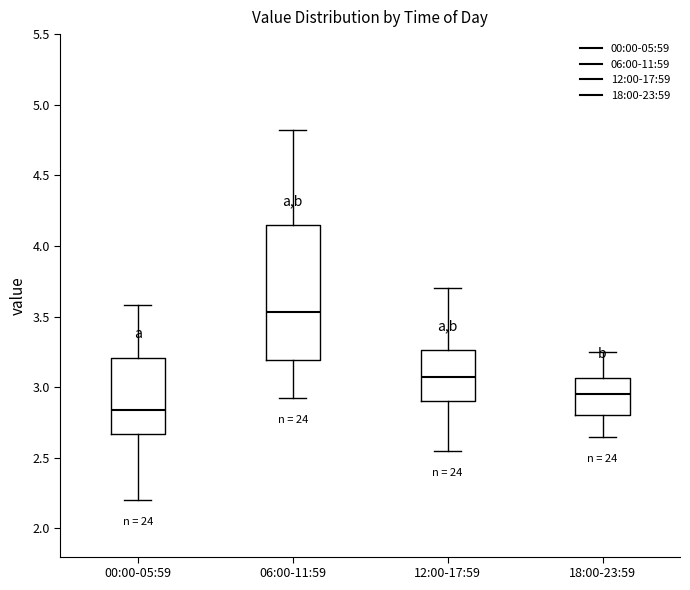

Which box is the tallest, from its lower edge to its upper edge?

06:00-11:59